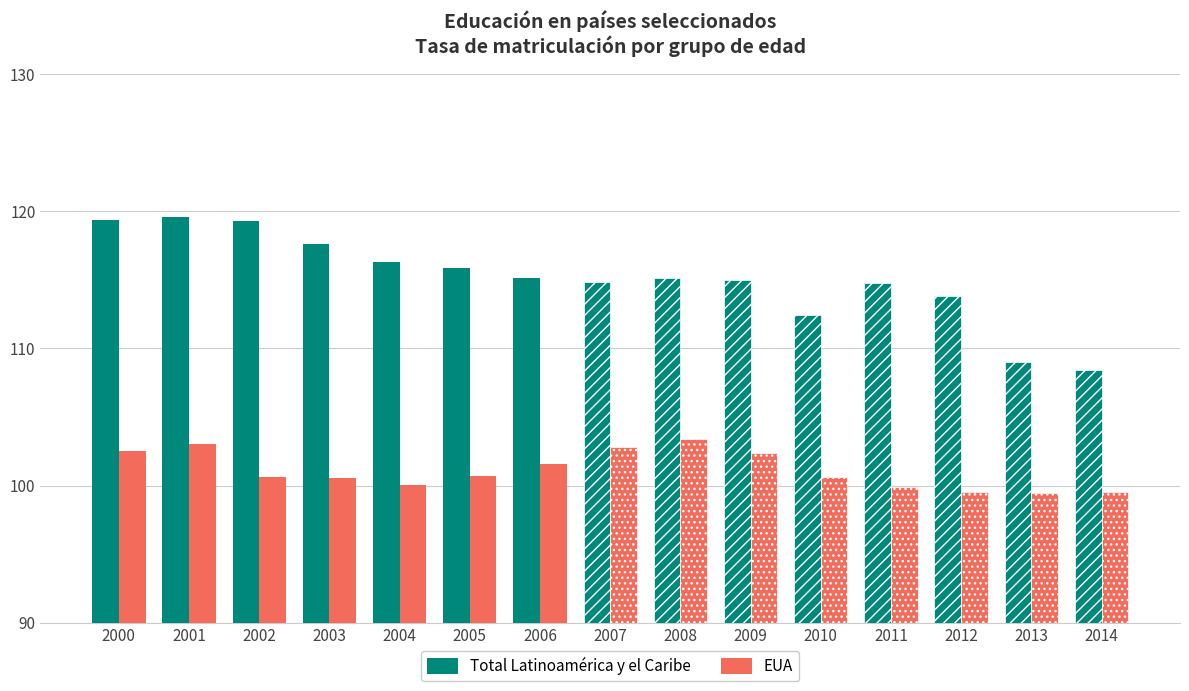

At which label does EUA first exceed 100?

2000